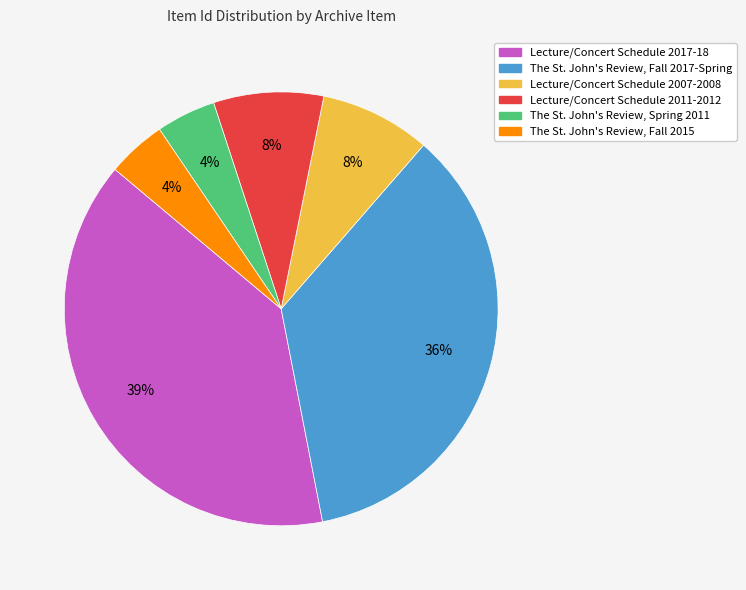

Does any single category account for the majority?

No